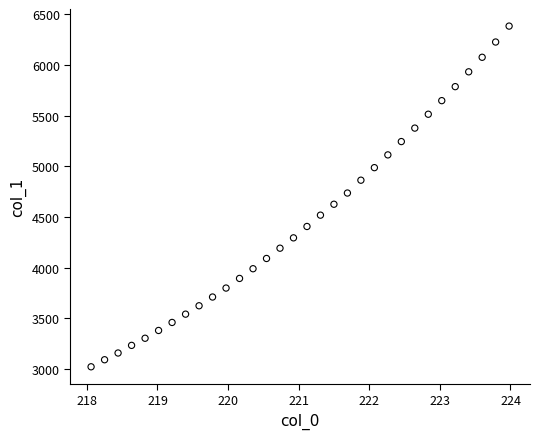

What is the range of Y values (max minus min)?

3364.1